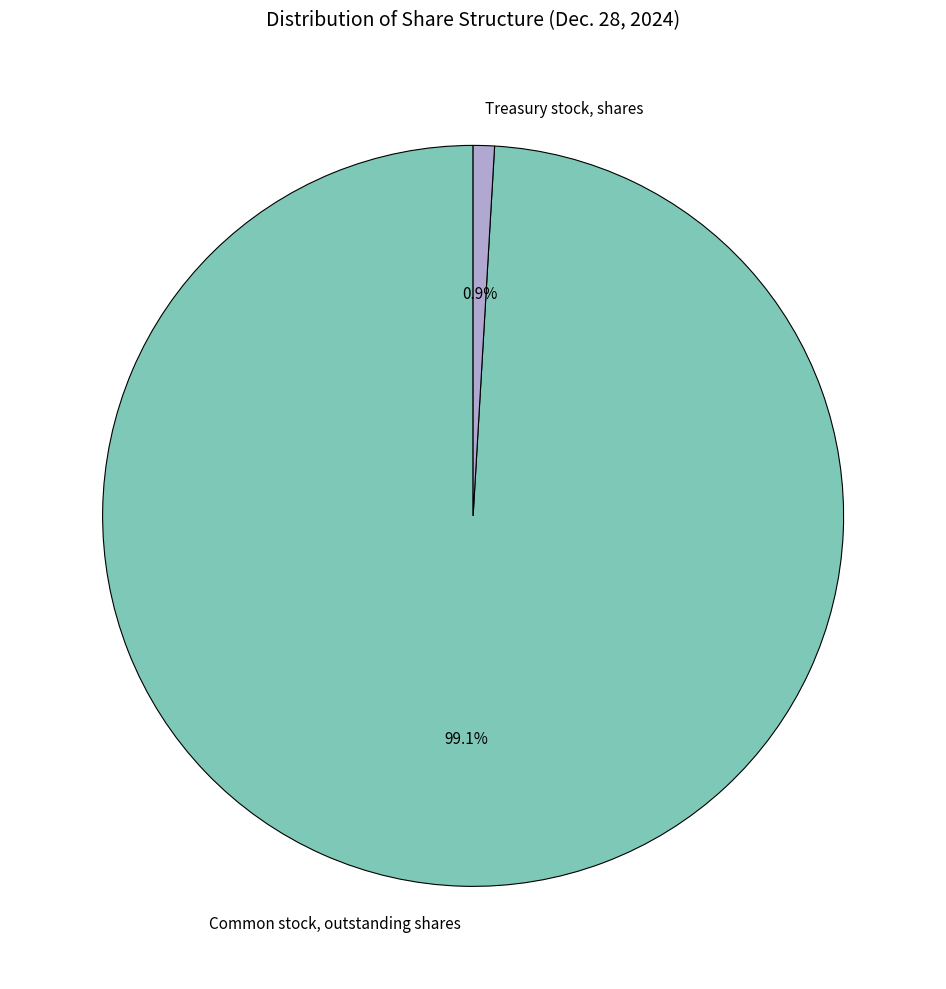

How much of the chart is everything except Common stock, outstanding shares?

0.9%